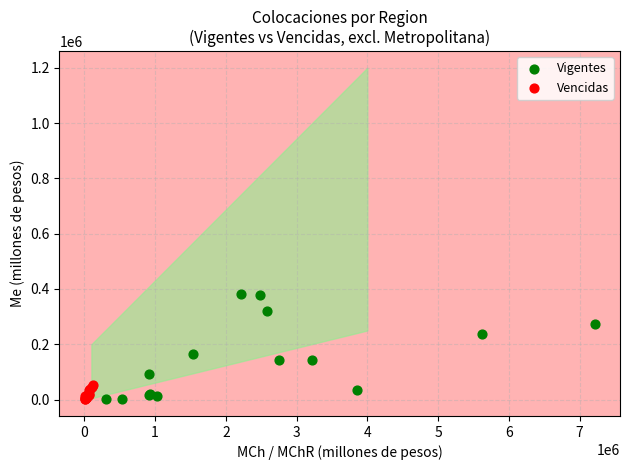

Which series has the widest spread of Y values?

Vigentes